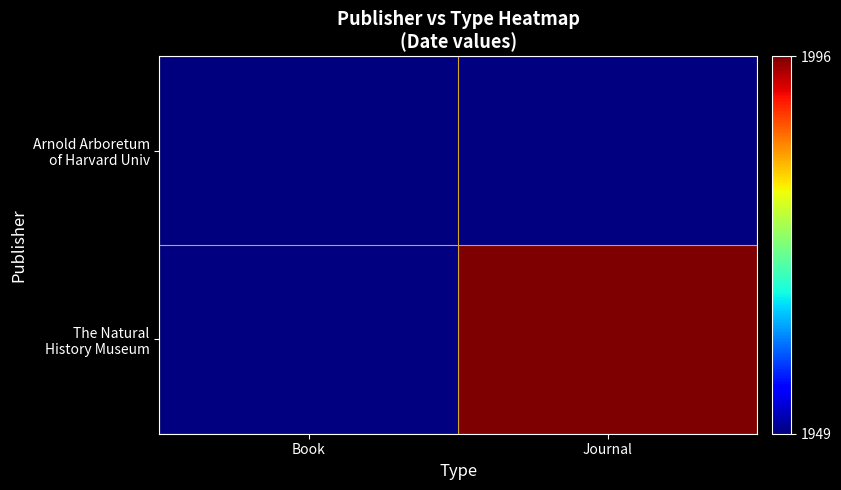

Is the value of Arnold Arboretum of Harvard Univ at Book greater than the value of The Natural History Museum at Journal?

No